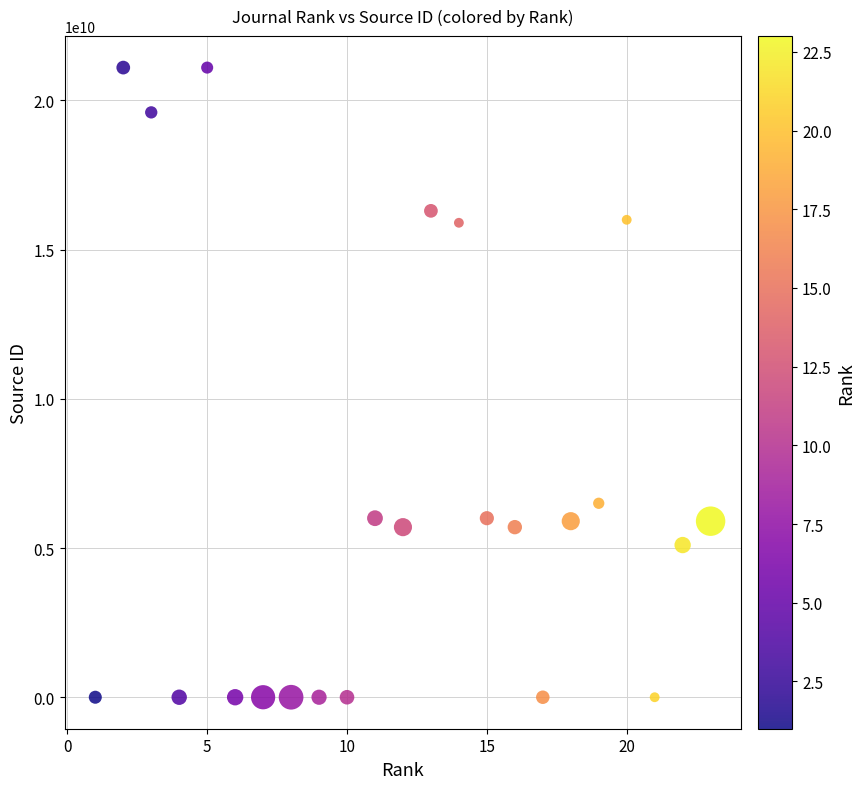

What Y value in the scatter plot is closest to 10550496078?

6500153142